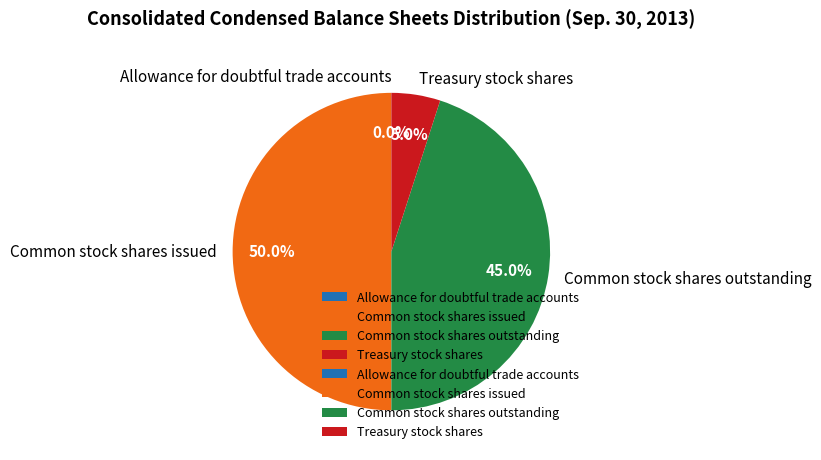

To the nearest percent, what percentage of the pie is Treasury stock shares?

5%